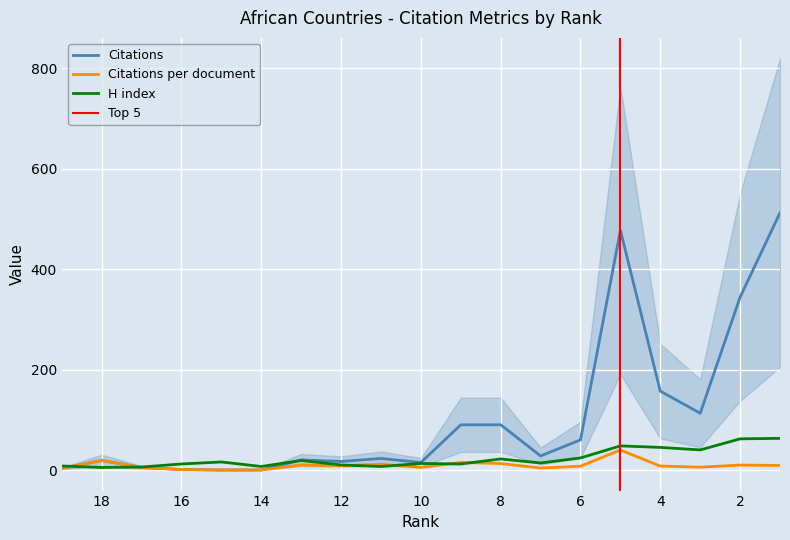

In Citations, how many points are higher than both neighbors (excluding endpoints)?

4